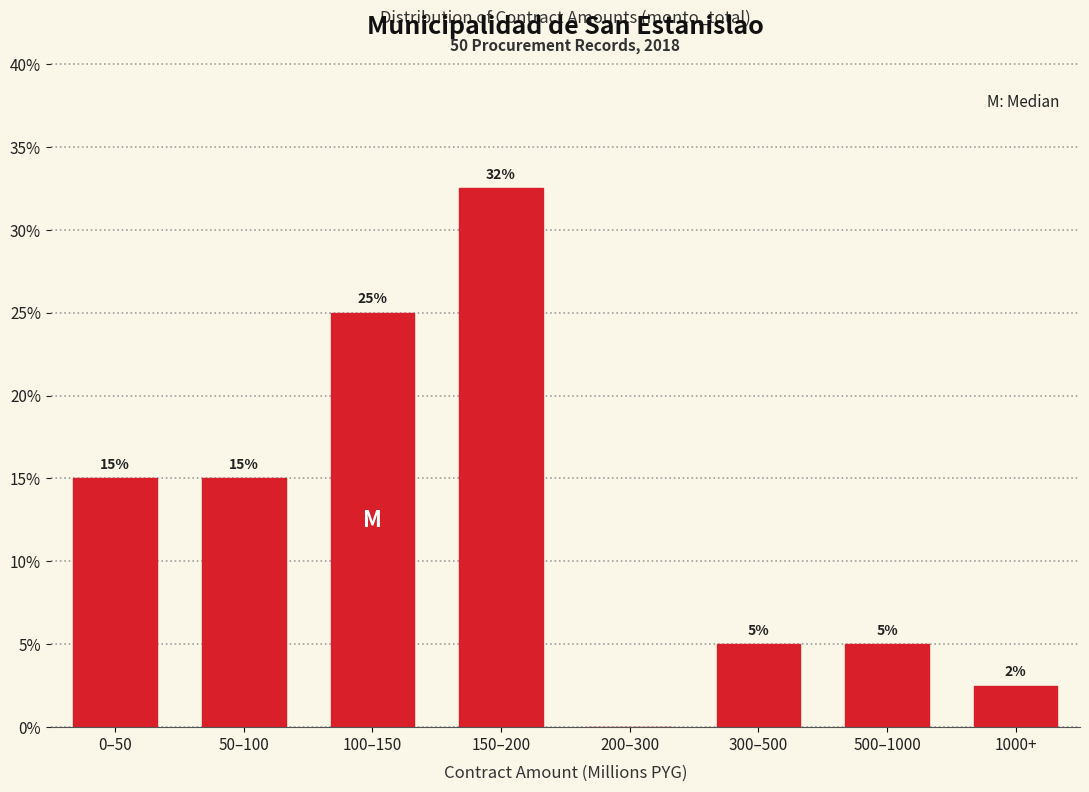

Which has a higher value, 50–100 or 300–500?

50–100